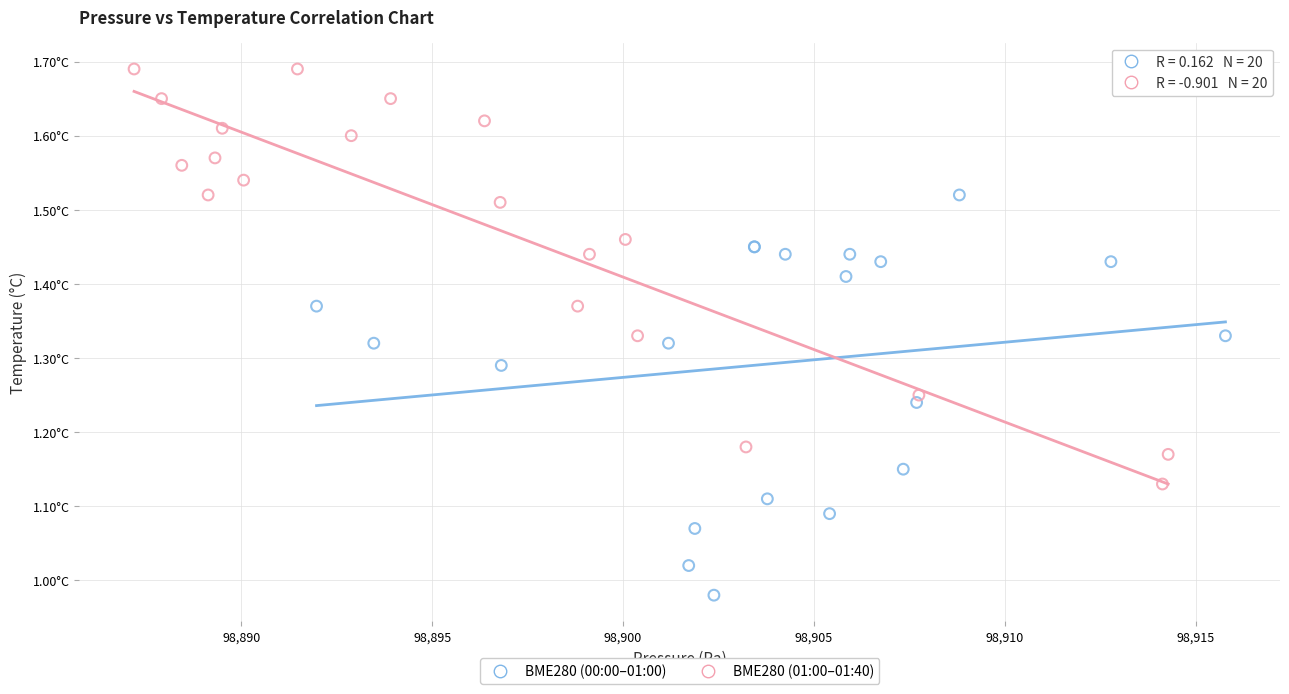

What are all the series names shown in the legend?

BME280 (00:00–01:00), BME280 (01:00–01:40)